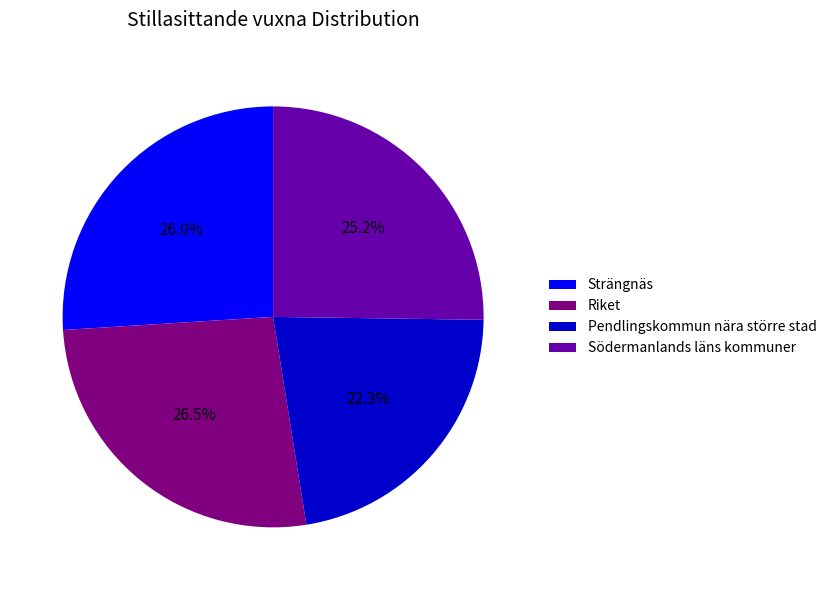

What is the ratio of the value at Pendlingskommun nära större stad to the value at Riket?

0.8